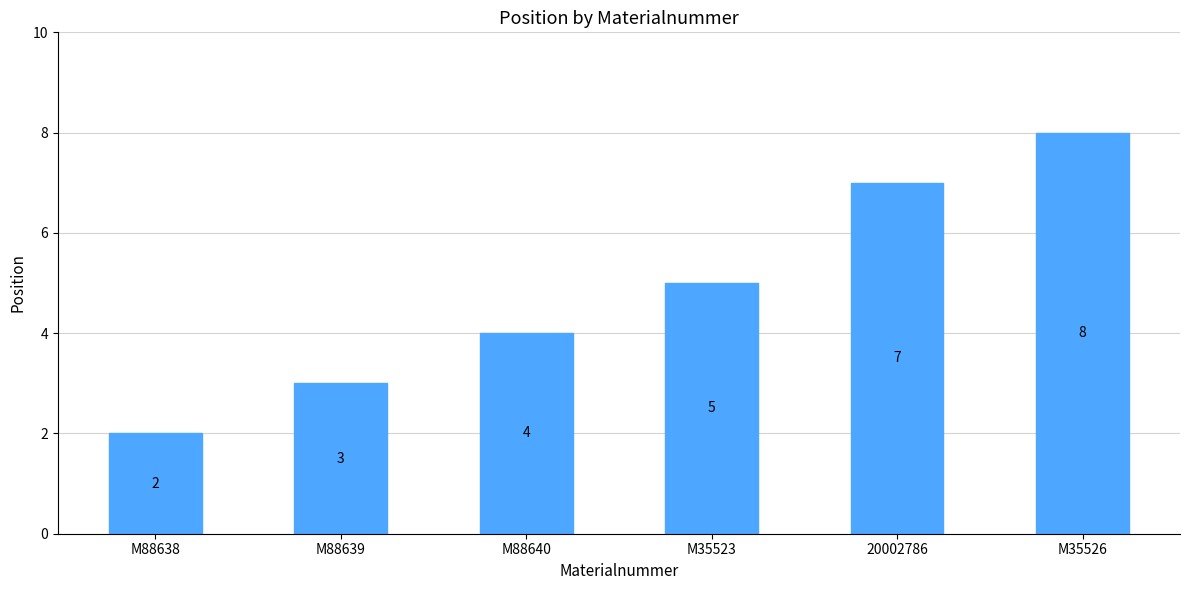

Rank the categories by value from highest to lowest.

M35526, 20002786, M35523, M88640, M88639, M88638